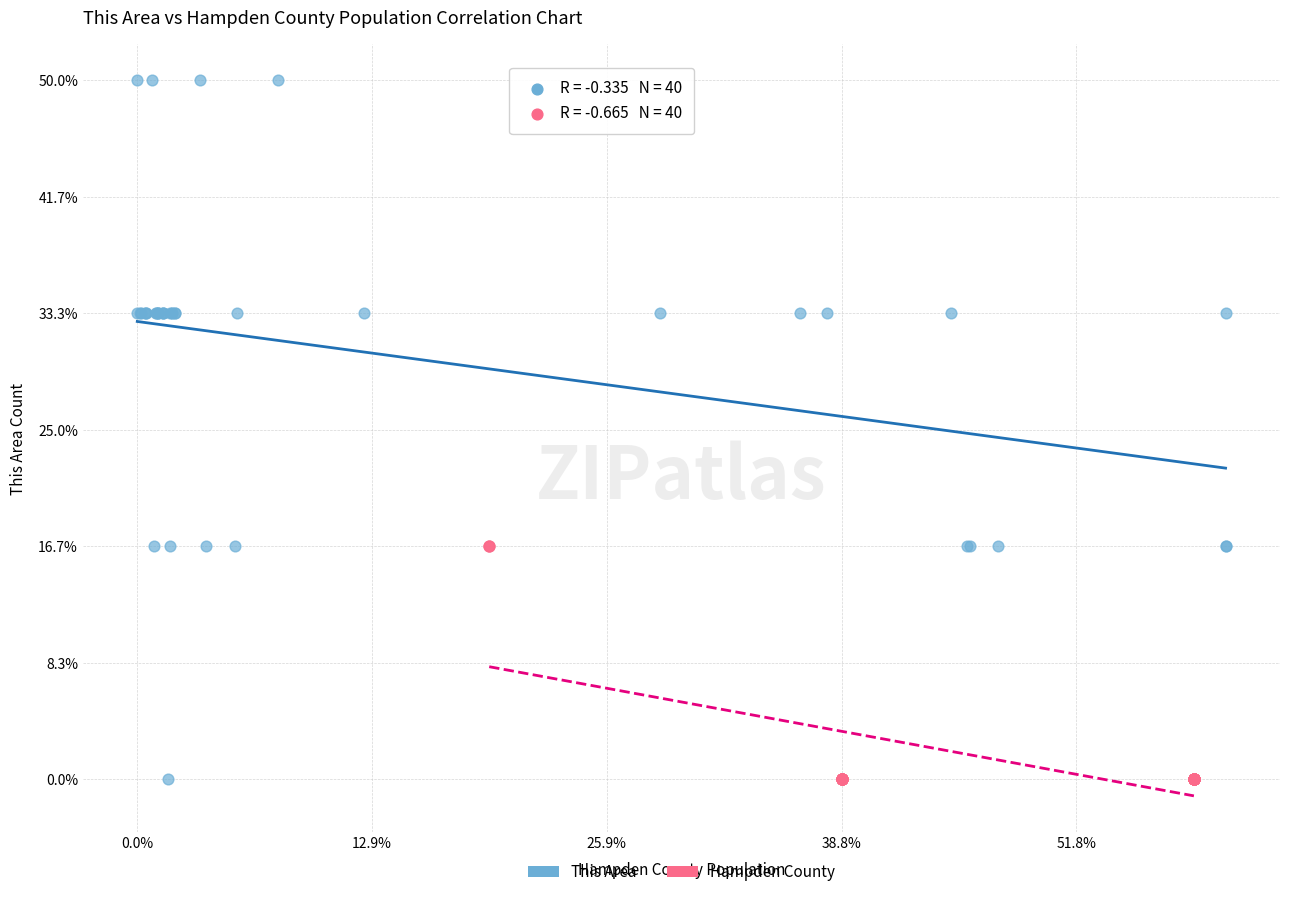

Which series reaches the maximum Y coordinate?

This Area